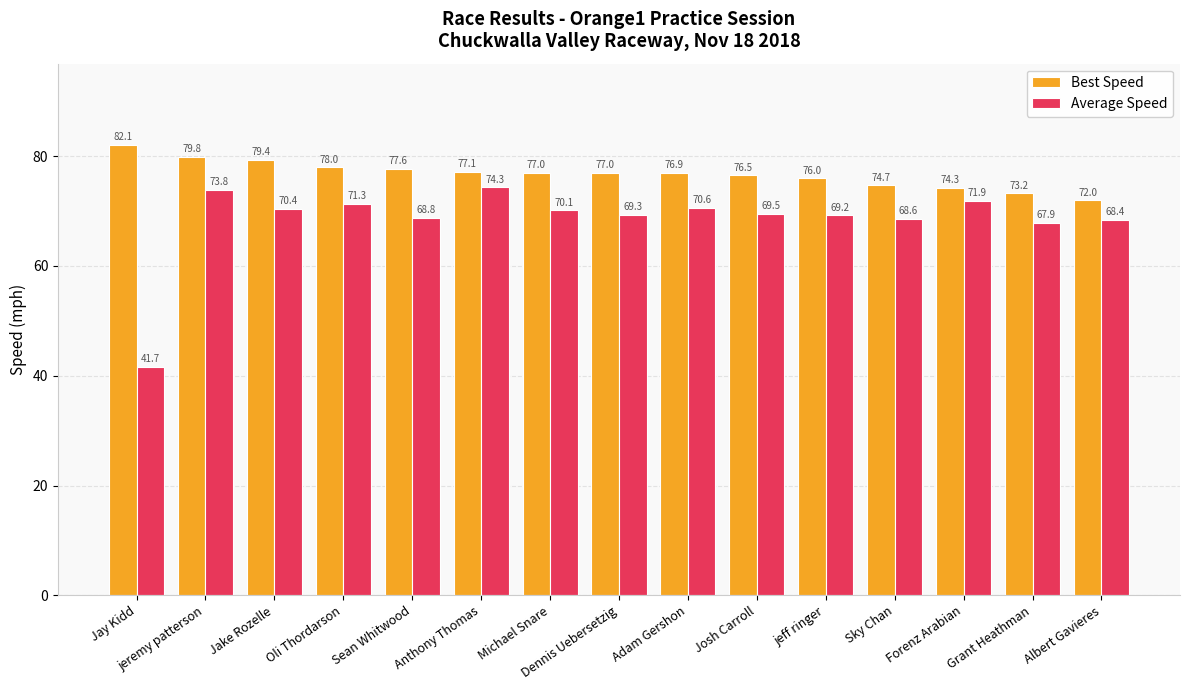

What is the difference between the maximum and minimum values in the Average Speed series?

32.6